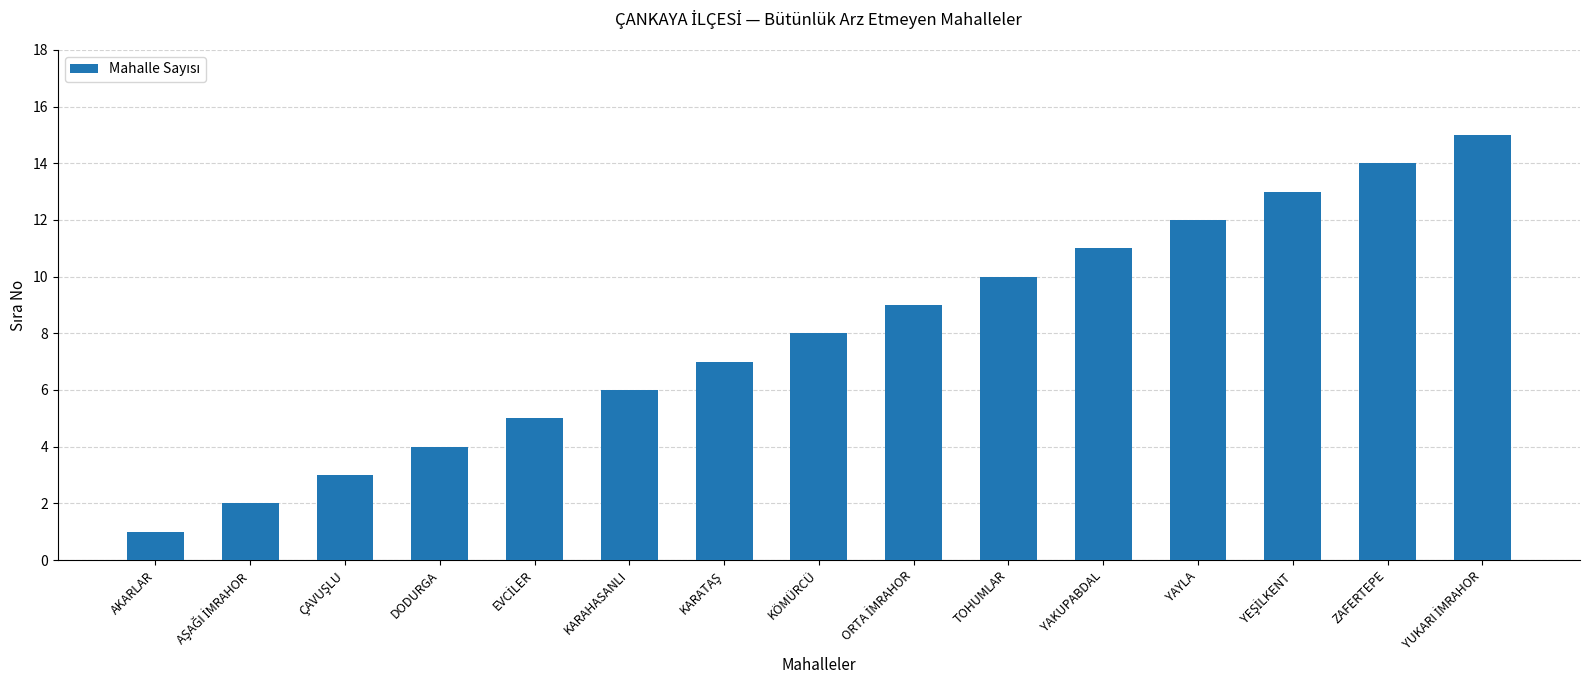

What is the maximum value shown in the chart?

15